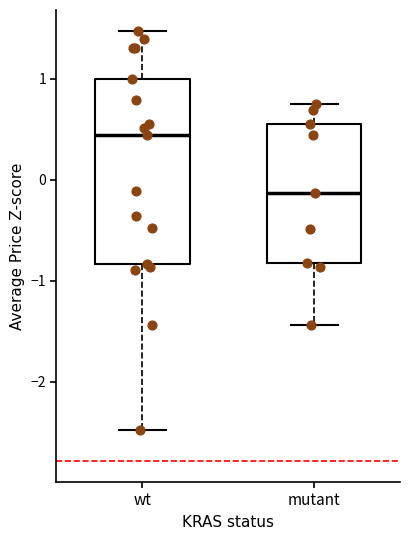

Where is the upper edge of the box for wt on the y-axis? The values are not printed on the chart, so give them approximately, as read against the axis.

1.0